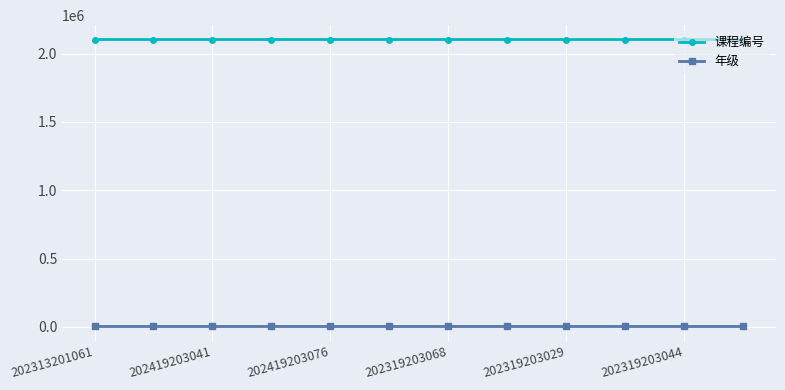

How many lines are shown in the chart?

2